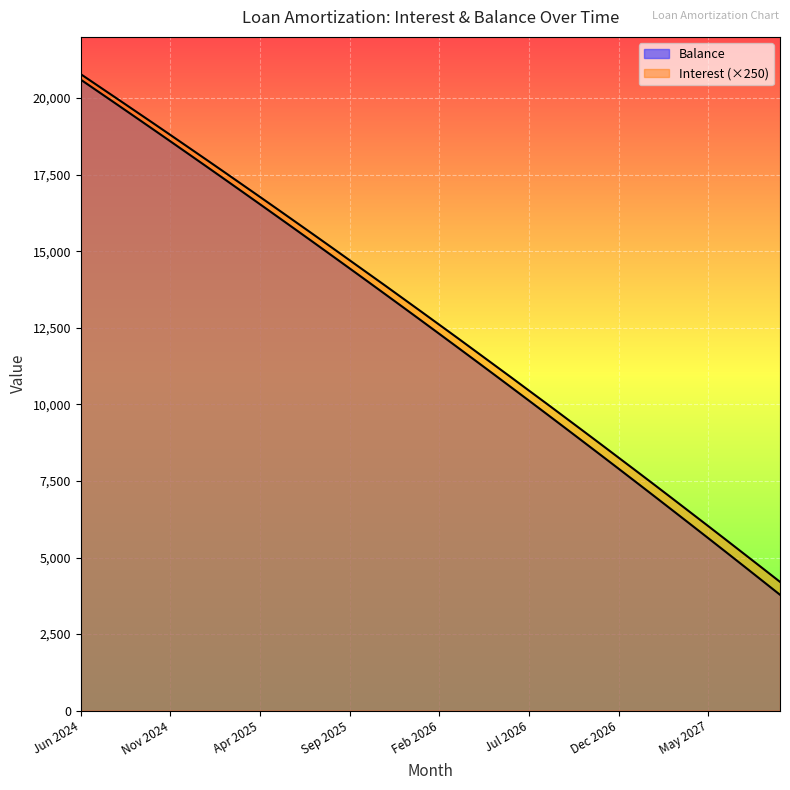

Between Jul 2024 and Jan 2026, which is larger?

Jul 2024